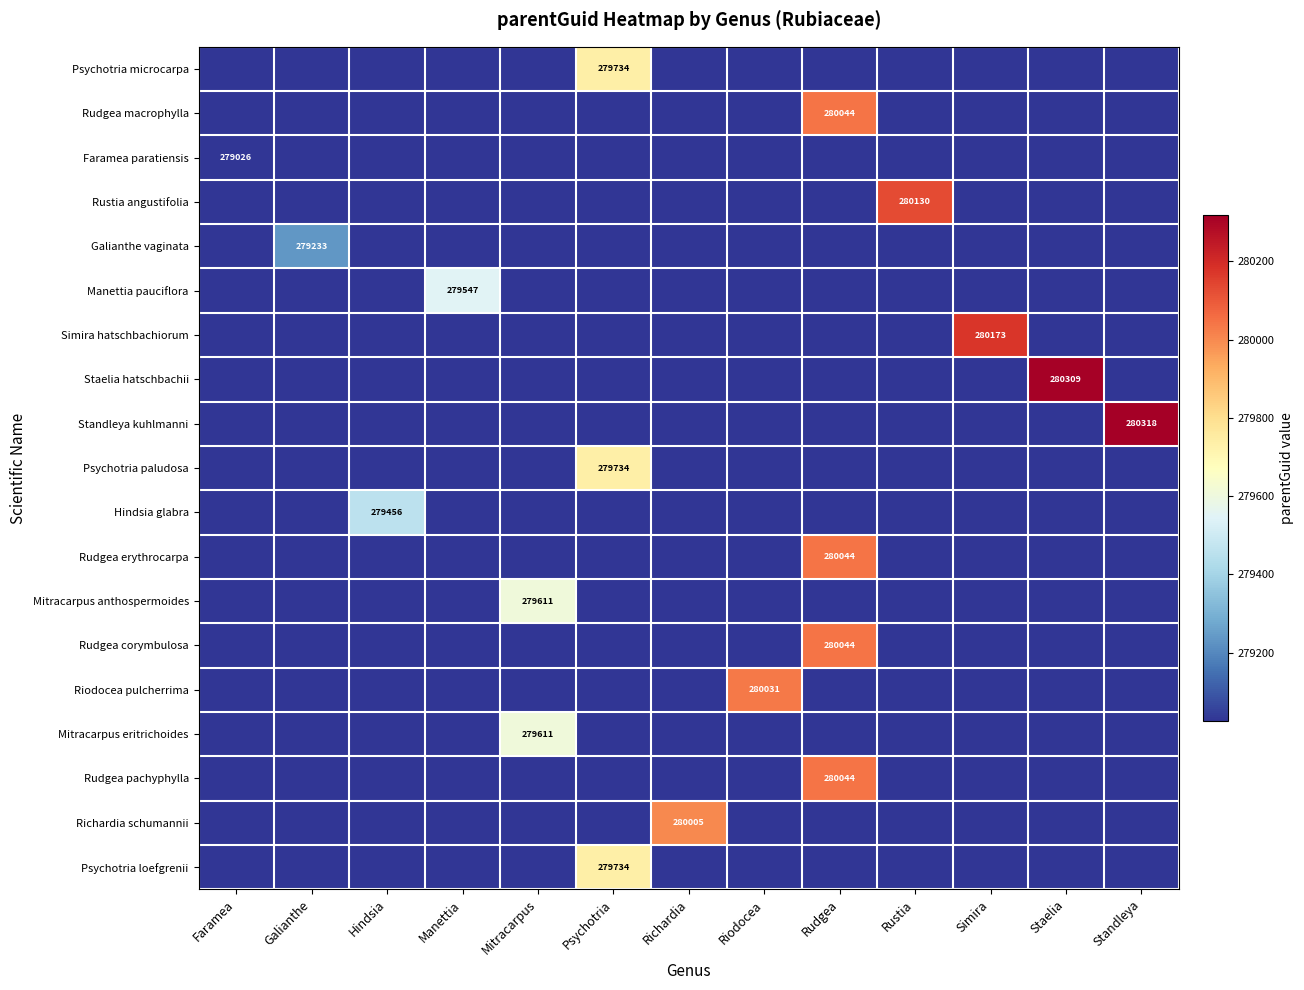

What is the total value across all series at Riodocea?

280031